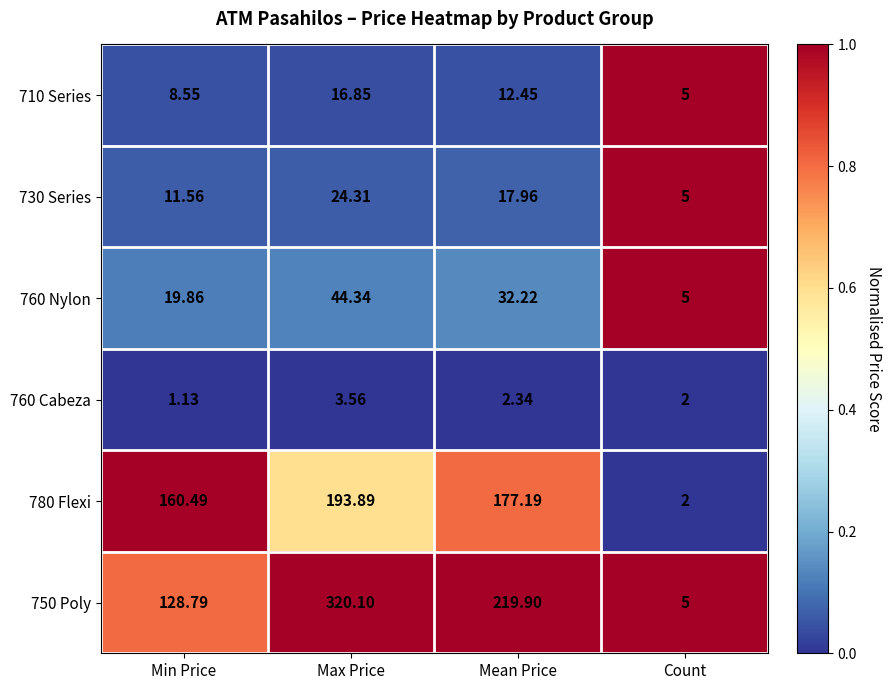

How many data points does each series have?

4